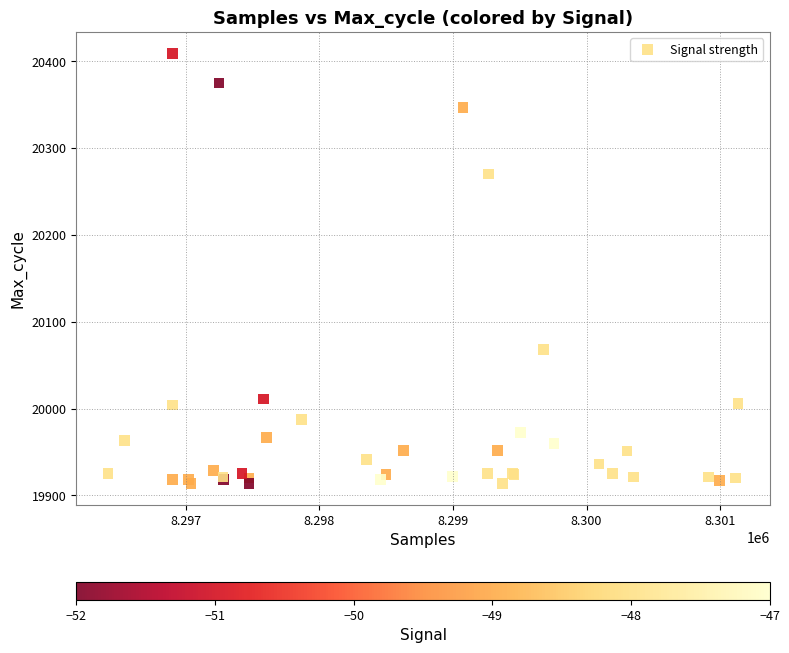

What Y value in the scatter plot is closest to 20161?

20068